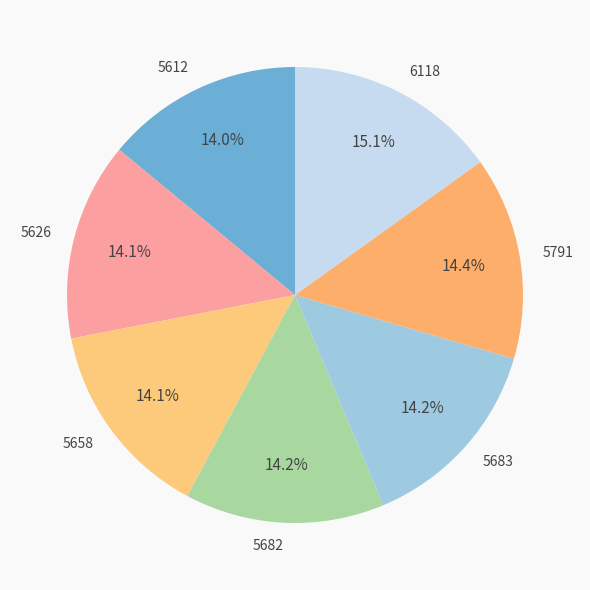

What is the ratio of the value at 5658 to the value at 5612?

1.0